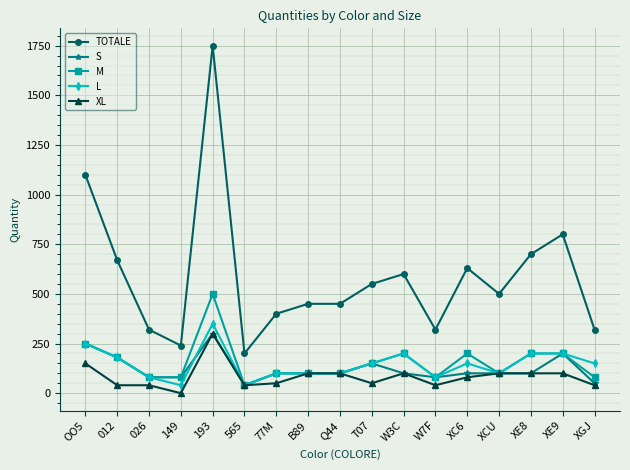

Between XE9 and XGJ, which series saw the biggest shift?

TOTALE